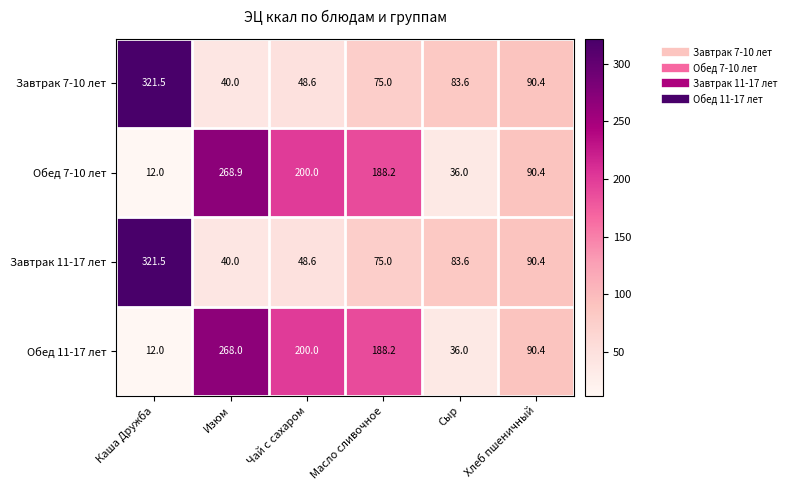

List the labels in order of Завтрак 7-10 лет value, smallest first.

Изюм, Чай с сахаром, Масло сливочное, Сыр, Хлеб пшеничный, Каша Дружба